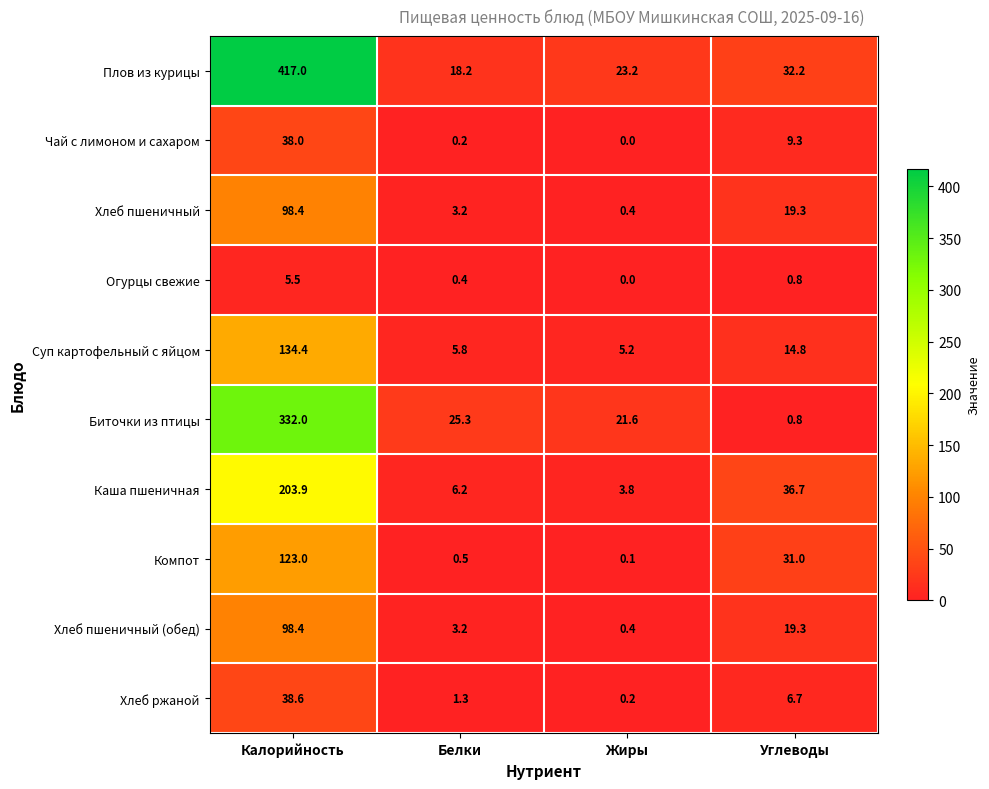

What is the lowest value of the Биточки из птицы series?

0.8